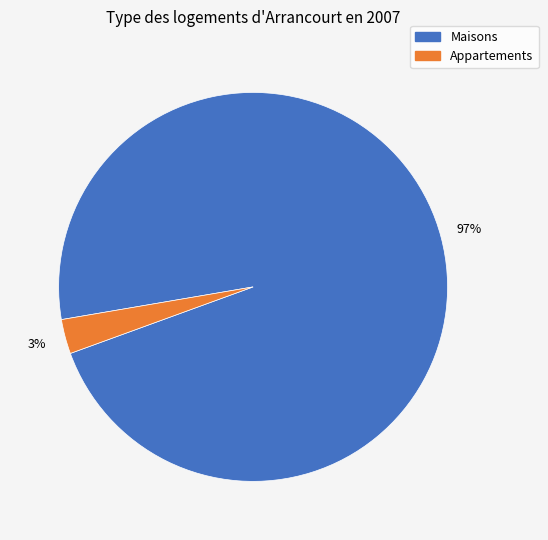

Does any single category account for the majority?

Yes